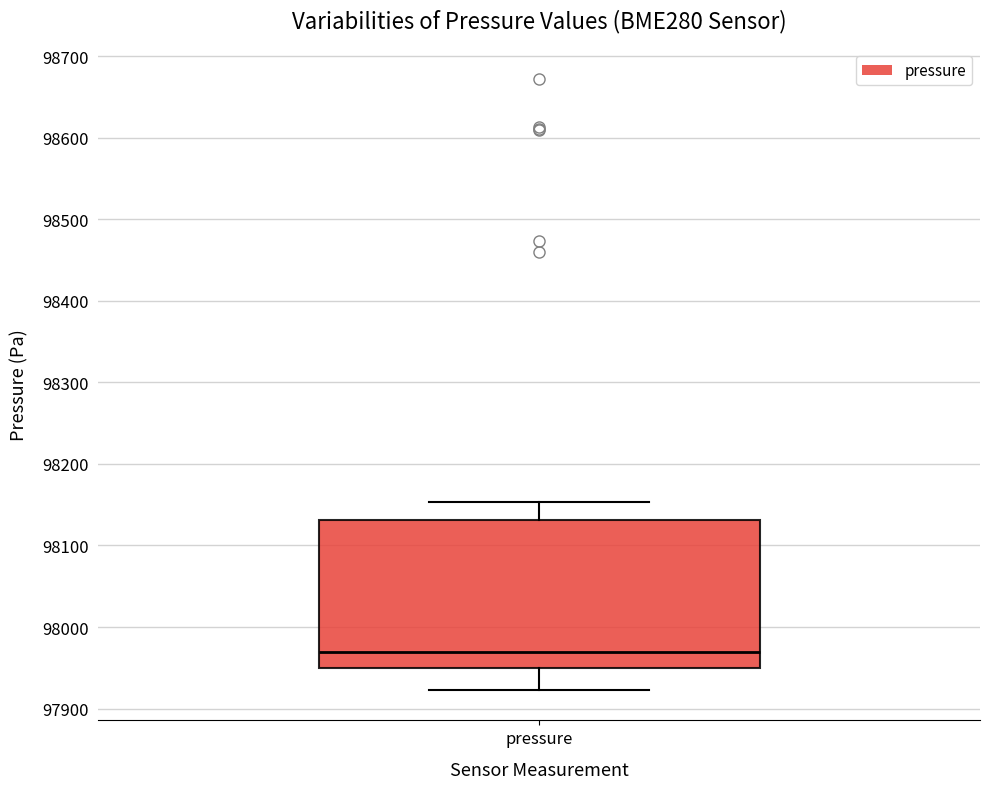

Where is the upper edge of the box for pressure on the y-axis? The values are not printed on the chart, so give them approximately, as read against the axis.

98130